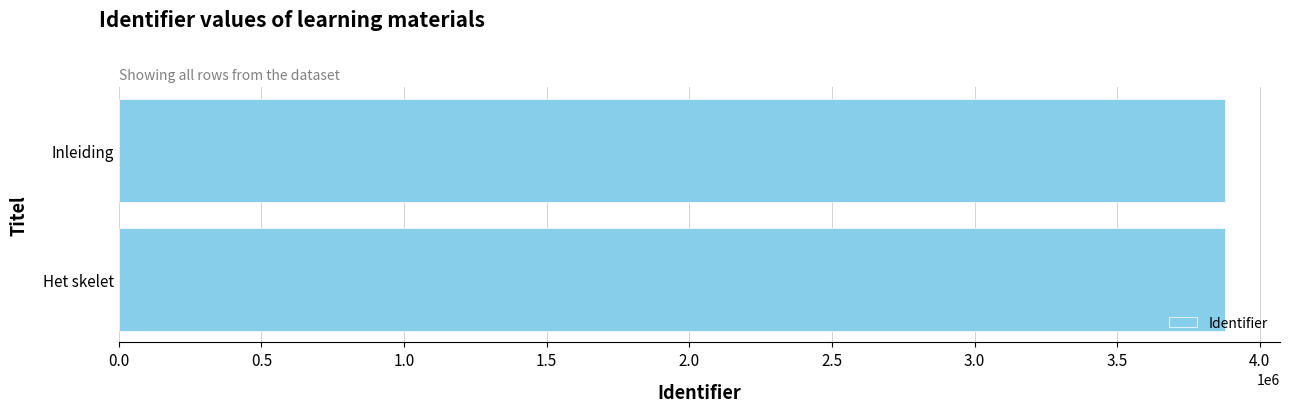

The chart shows a value of 3877036 at Het skelet. True or false?

True